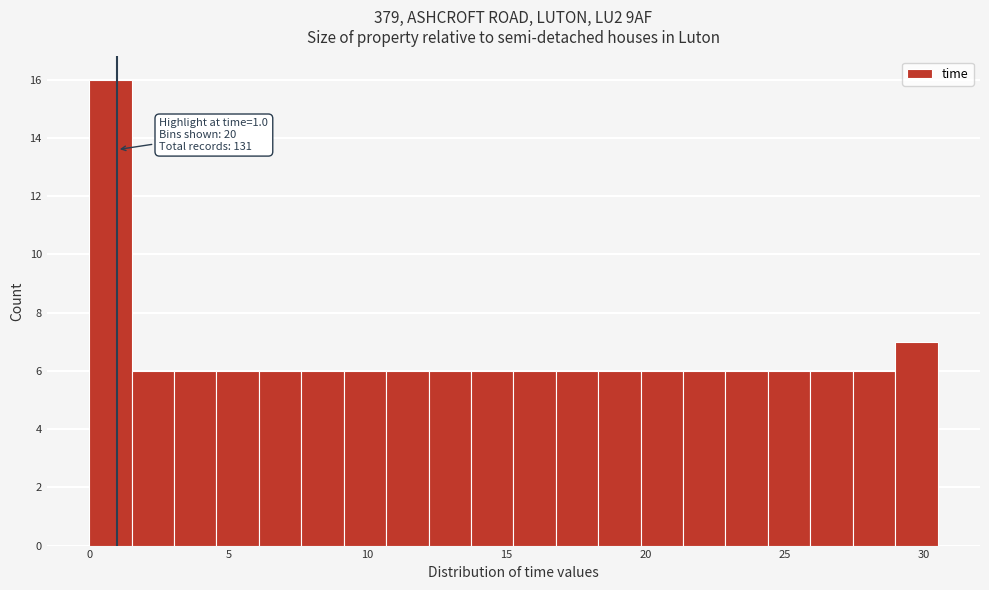

Around what value on the x-axis is the tallest bar? Give the approximate position of its centre, as read against the axis.

1.0